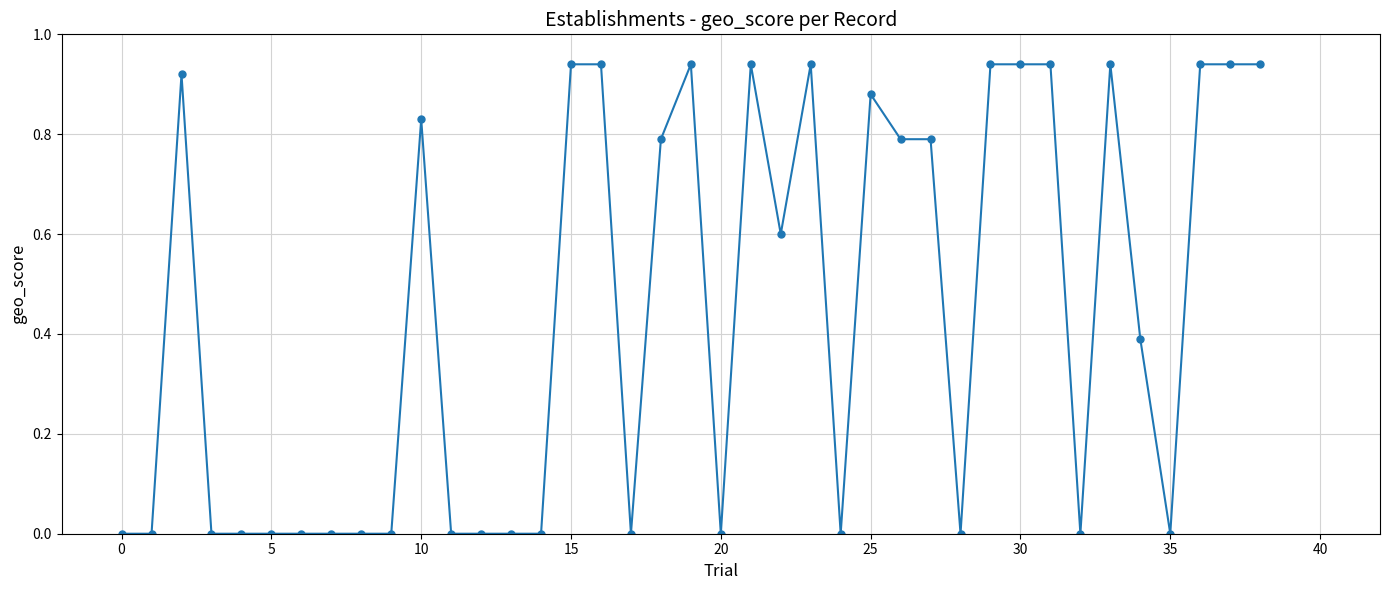

True or false: there are more than 0 points higher than both neighbors.

True